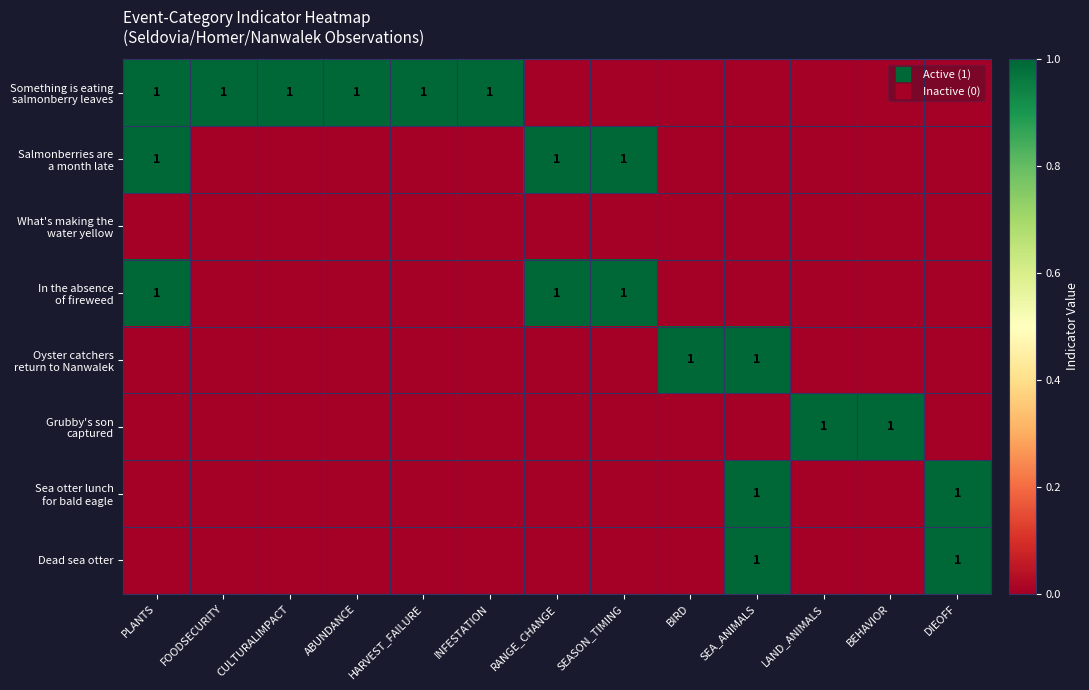

At which label does In the absence of fireweed reach its minimum?

FOODSECURITY